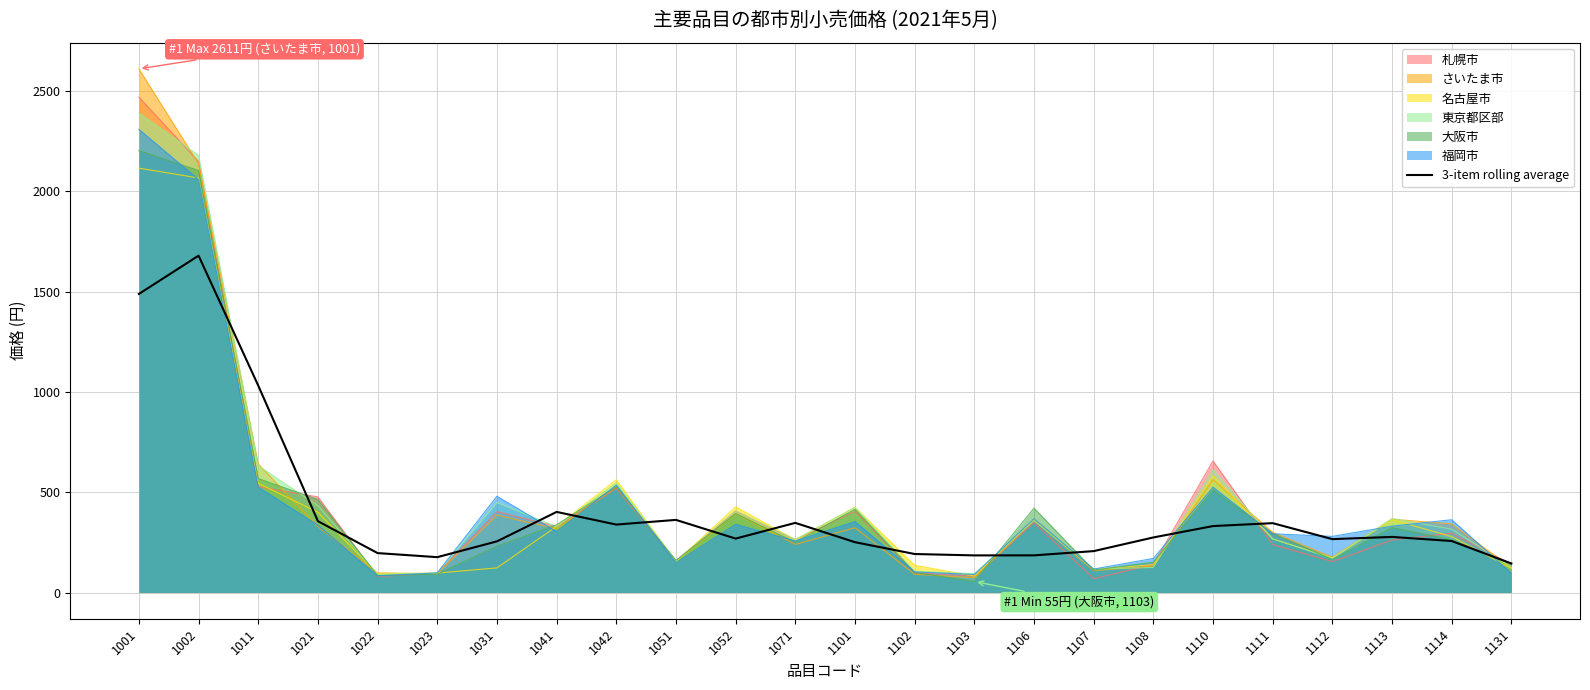

True or false: the data shows 510.2 at 1042.

False